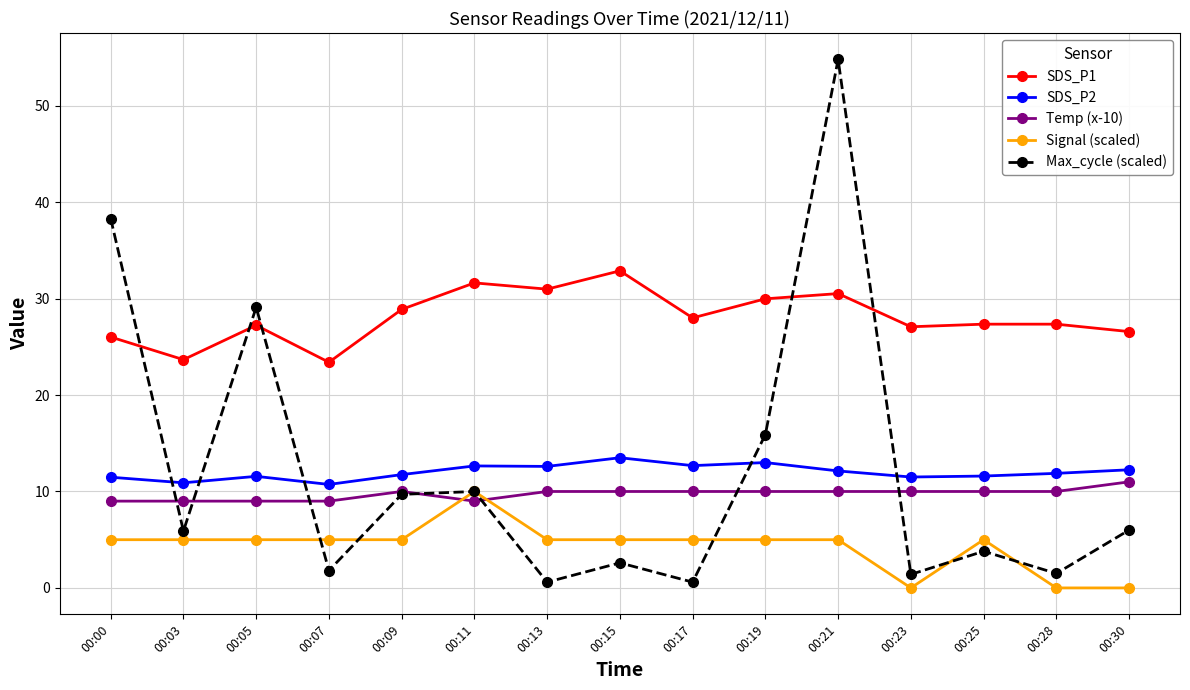

Which series has the largest total across all categories?

SDS_P1